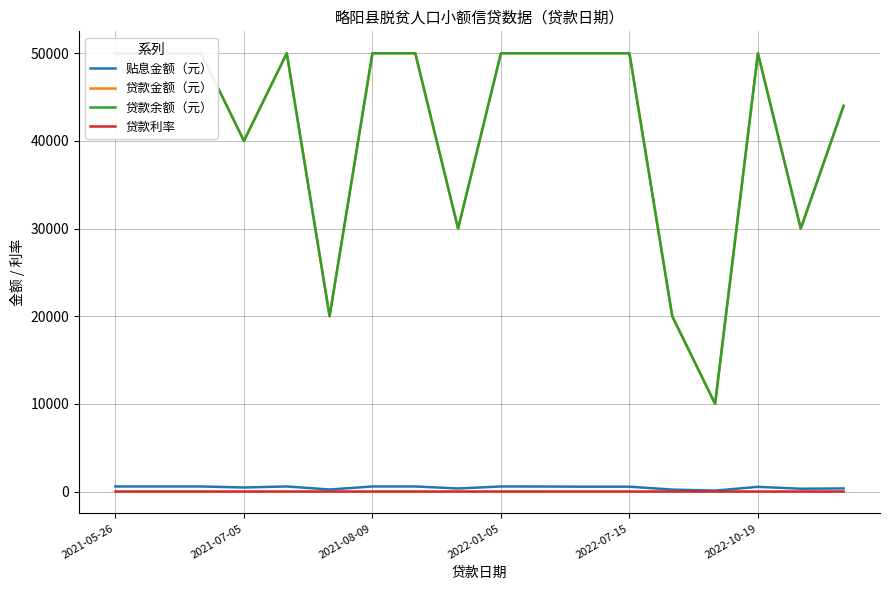

Rank the series by their maximum value, from lowest to highest.

贷款利率, 贴息金额（元）, 贷款金额（元）, 贷款余额（元）